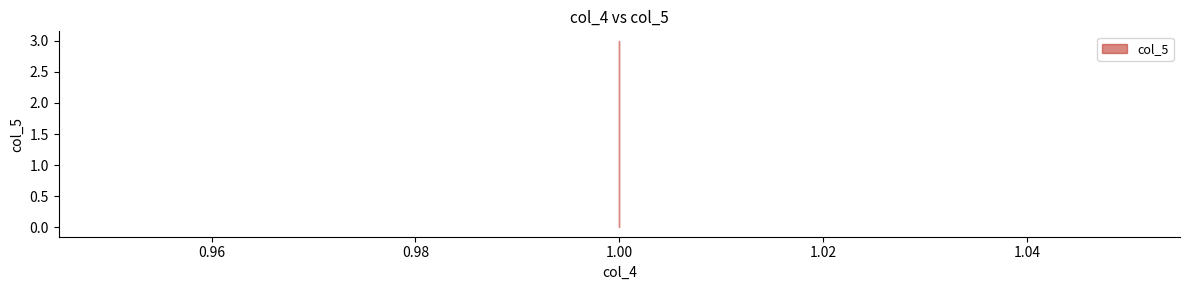

What is the change in value from 1 to 1?

+2